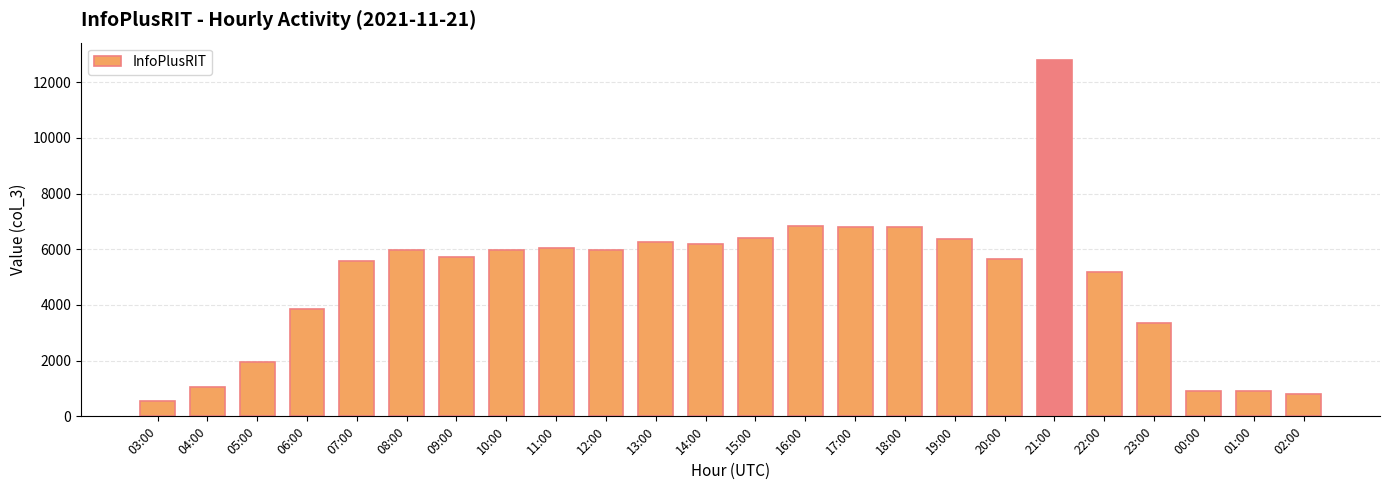

True or false: the data shows 5977 at 12:00.

True